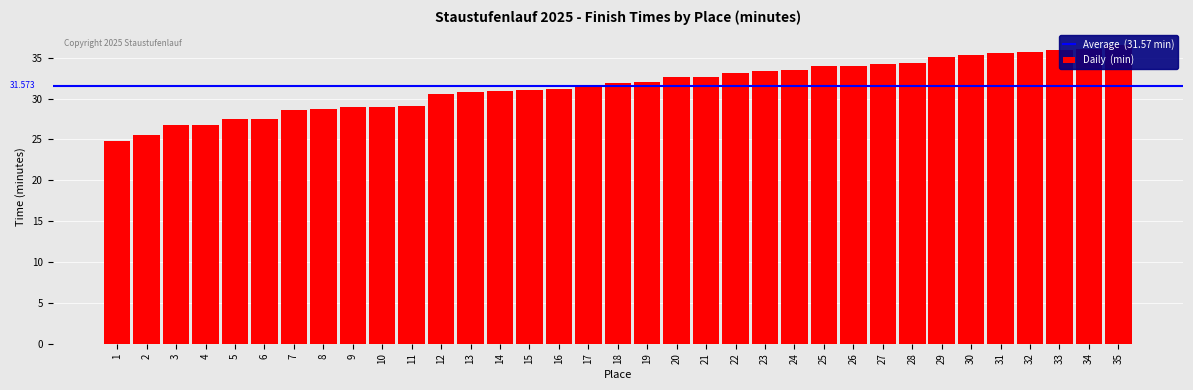

What is the value of the 6th bar from the left?

27.6